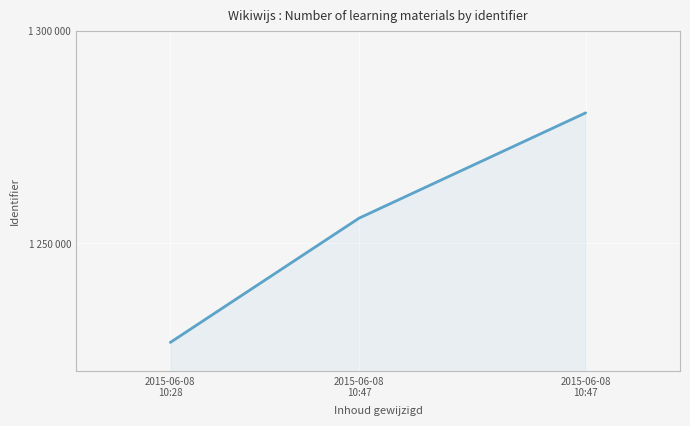

Rank the categories by value from highest to lowest.

2015-06-08
10:47, 2015-06-08
10:47, 2015-06-08
10:28